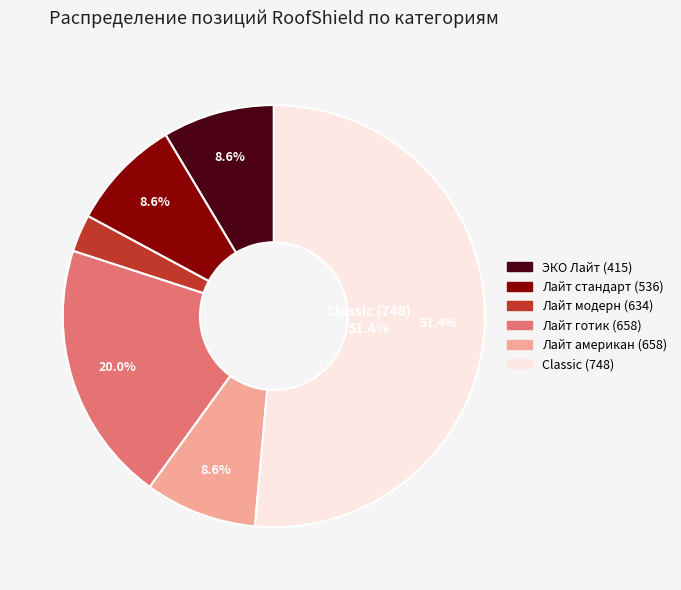

How many slices are in this pie chart?

6